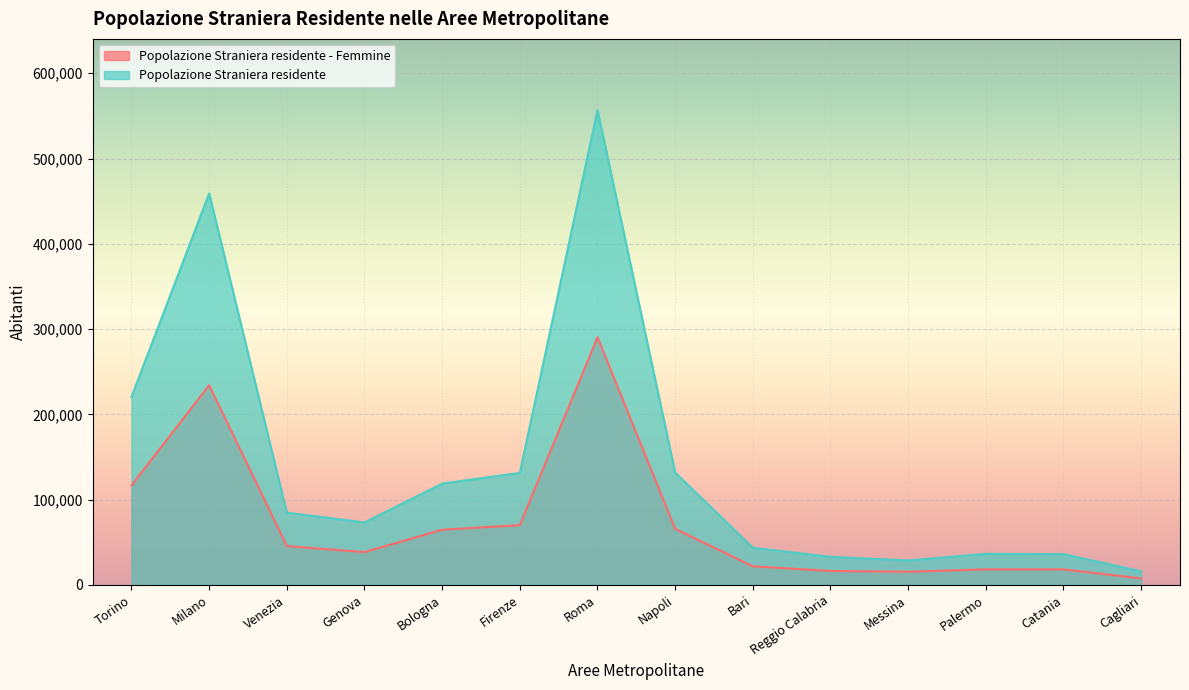

How many lines are shown in the chart?

2